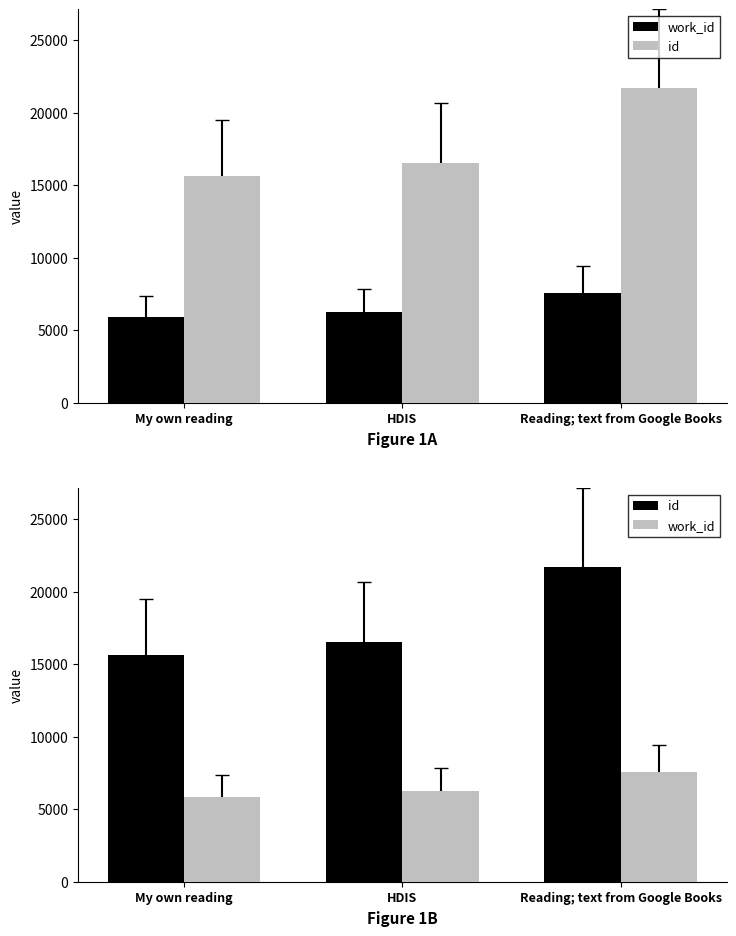

At which category is the sum across all series the highest?

Reading; text from Google Books